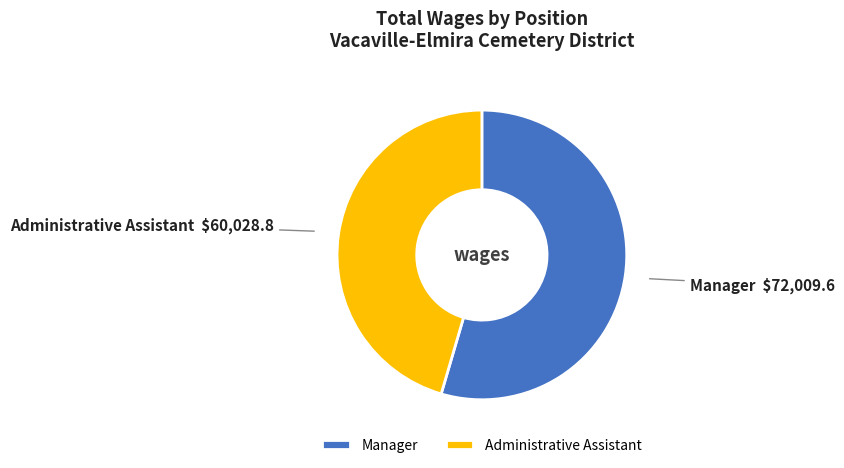

Which category has the biggest portion of the pie?

Manager